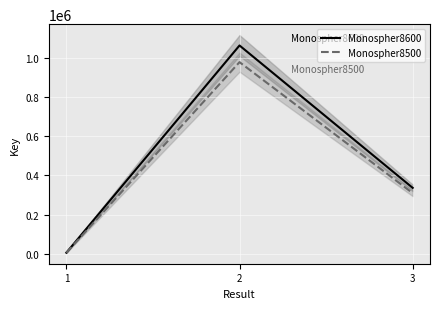

Rank the series by their average value, from highest to lowest.

Monospher8600, Monospher8500